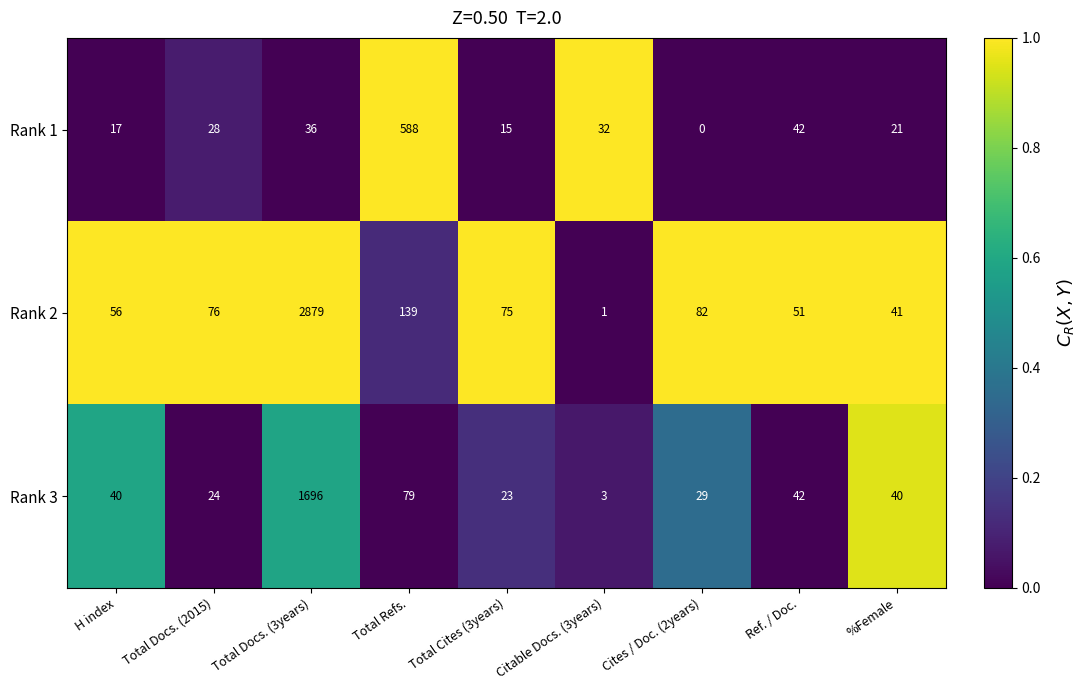

At which label does Rank 1 reach its minimum?

Cites / Doc. (2years)